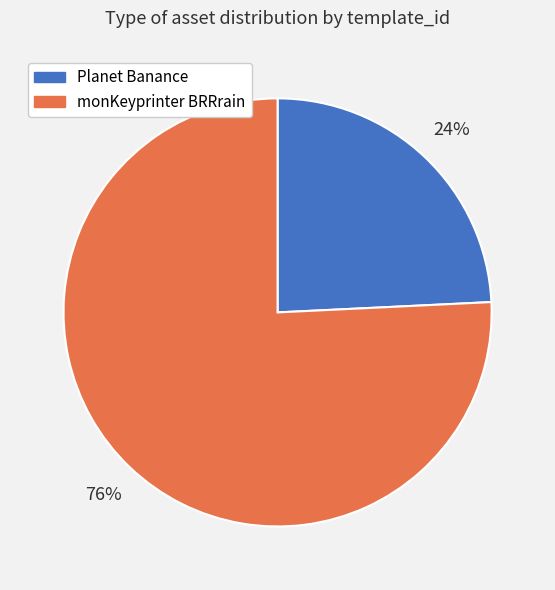

How many slices are in this pie chart?

2